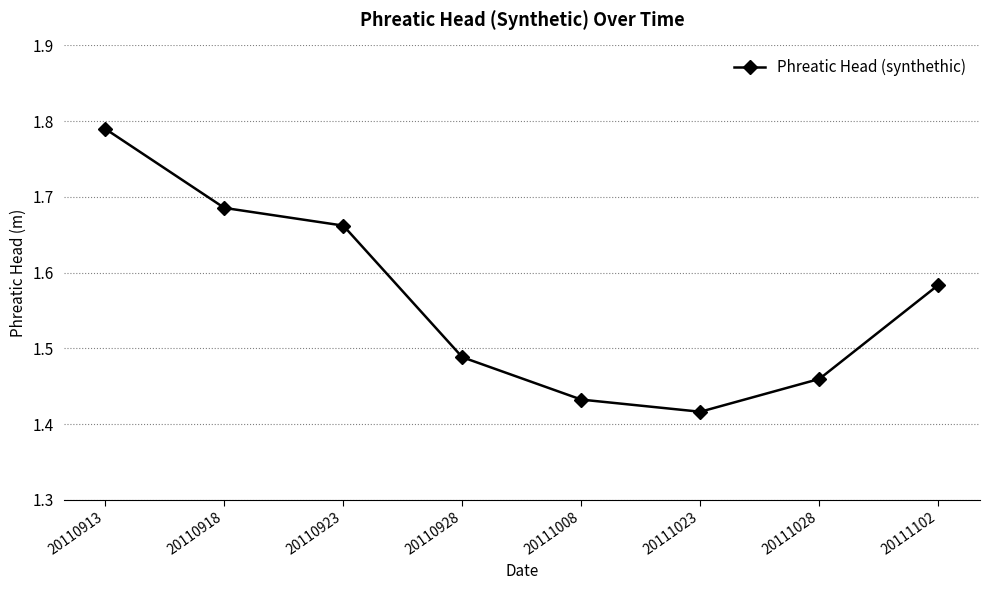

At which category does the data reach its first local valley?

20111023